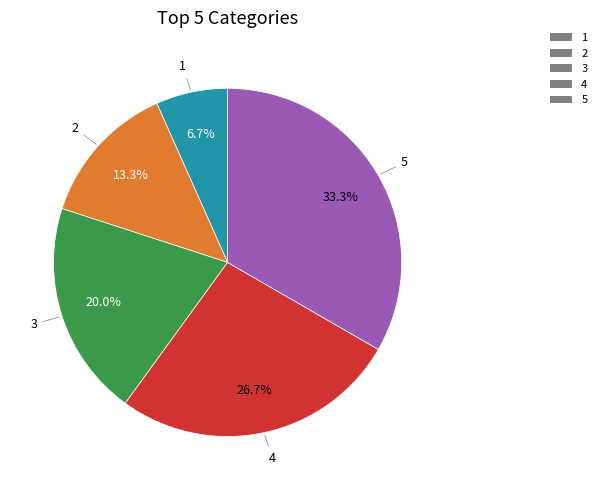

Does 3 account for over 50% of the chart?

No